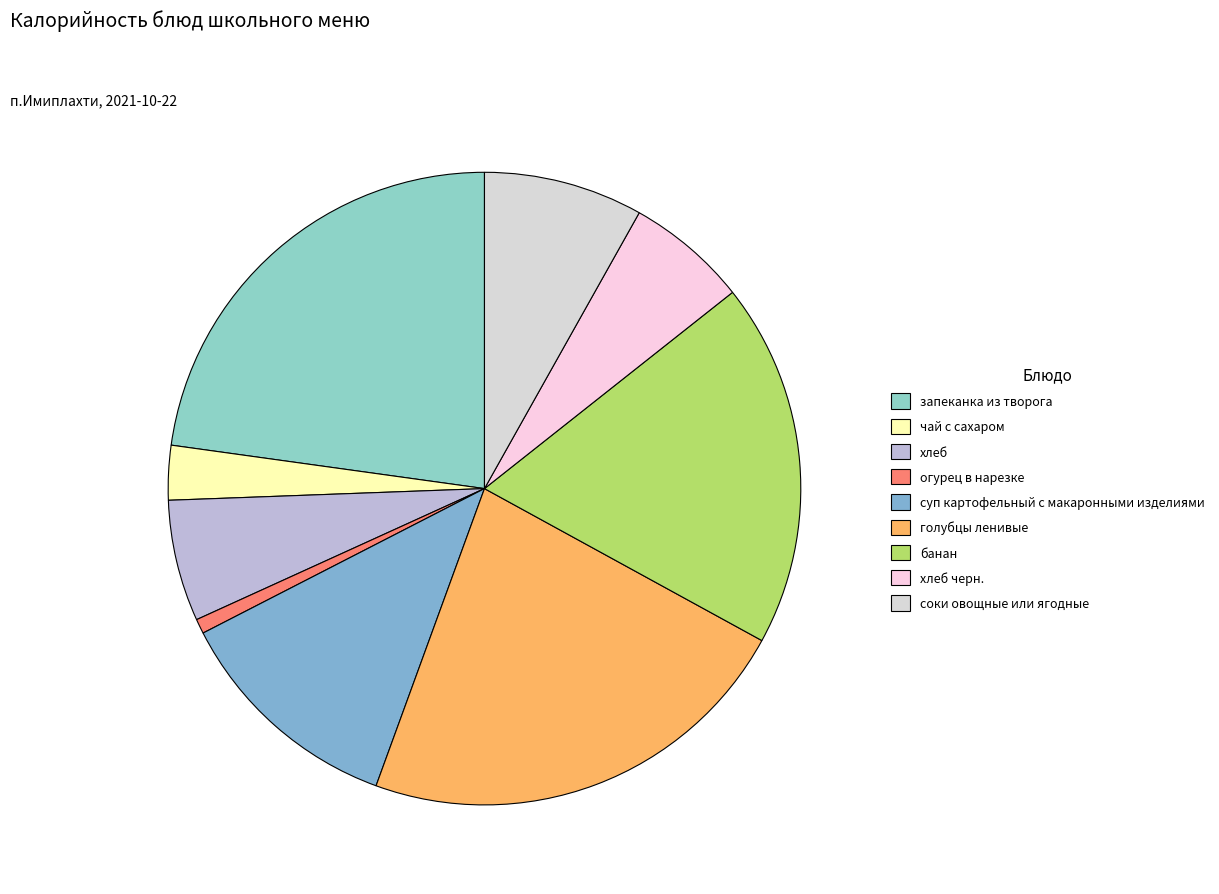

True or false: соки овощные или ягодные accounts for 16% of the total.

False